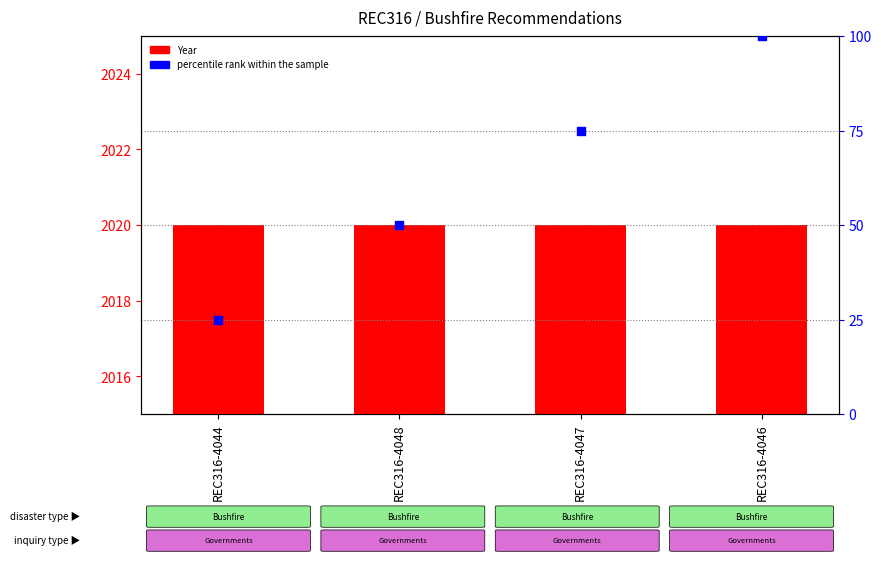

At how many categories does at least one series exceed 1475?

4